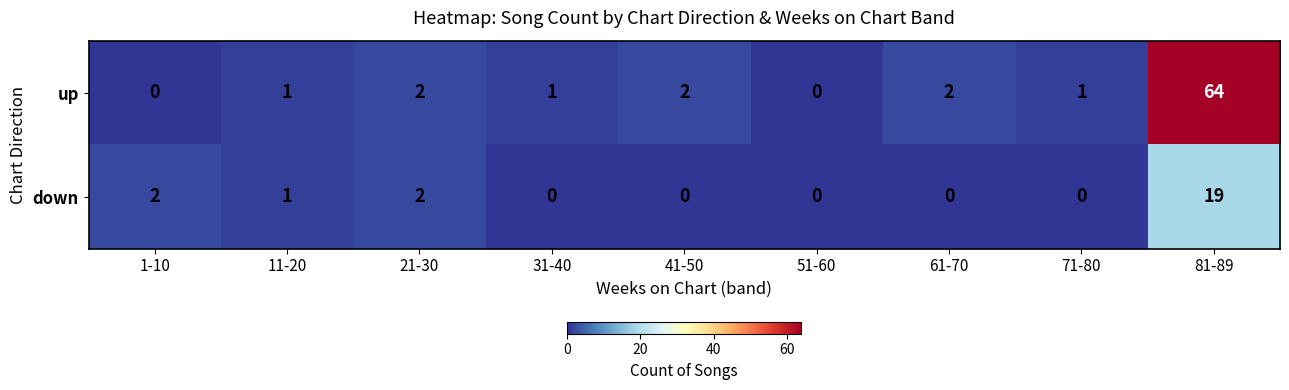

What is the sum of all down values?

24